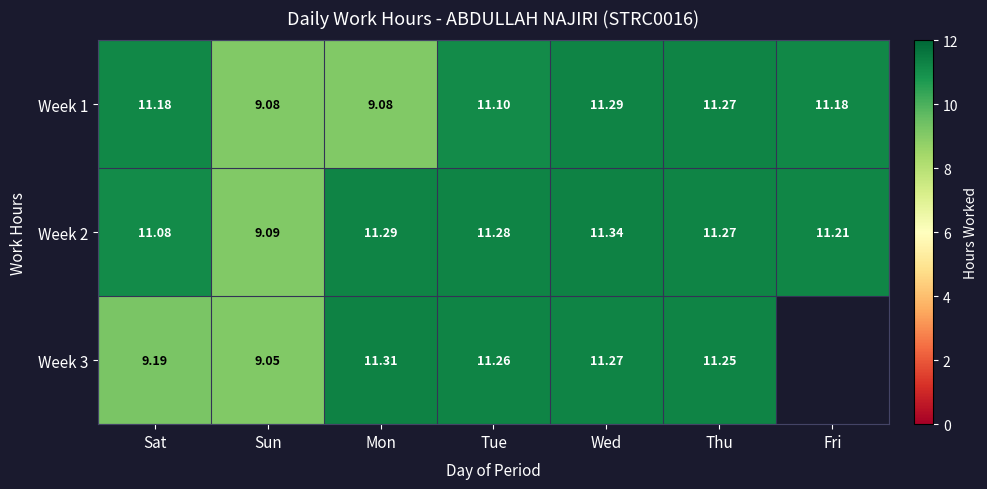

Is the value of Week 2 at Mon greater than the value of Week 1 at Mon?

Yes